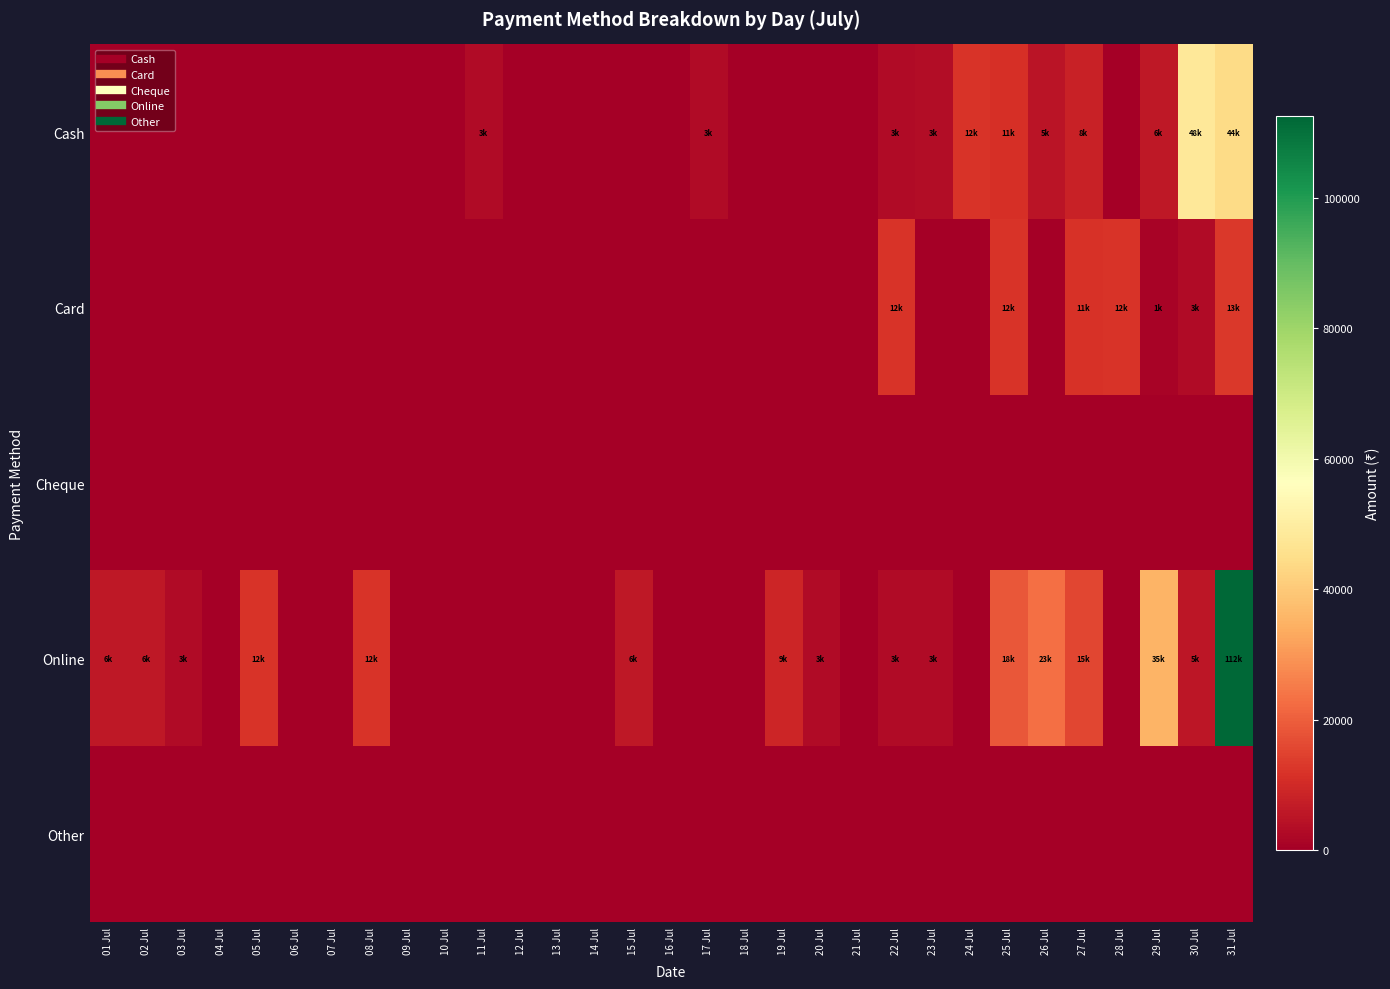

Count the number of data series in this chart.

5